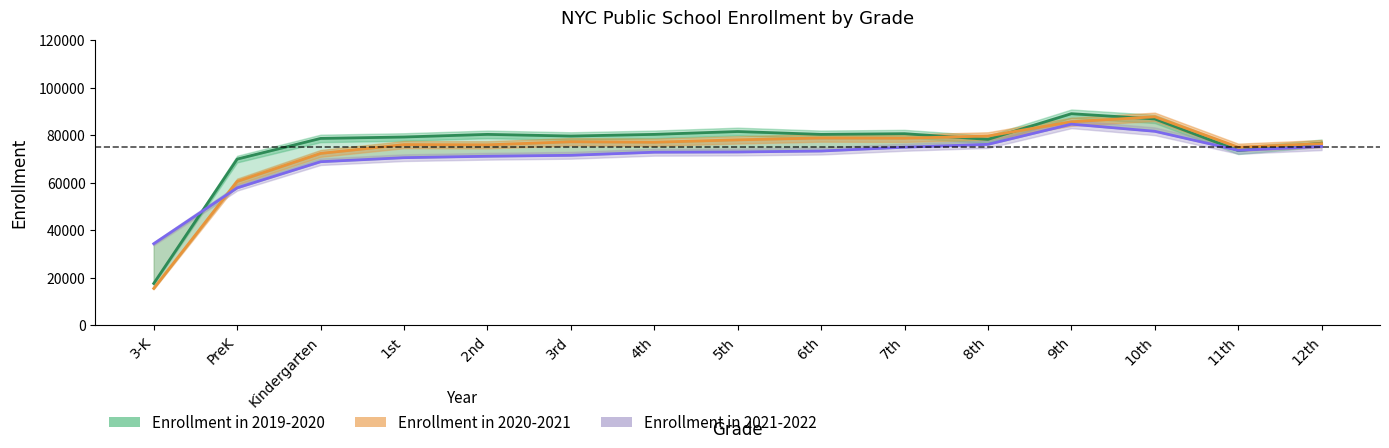

True or false: Enrollment in 2020-2021 has more than 2 points higher than both neighbors.

True